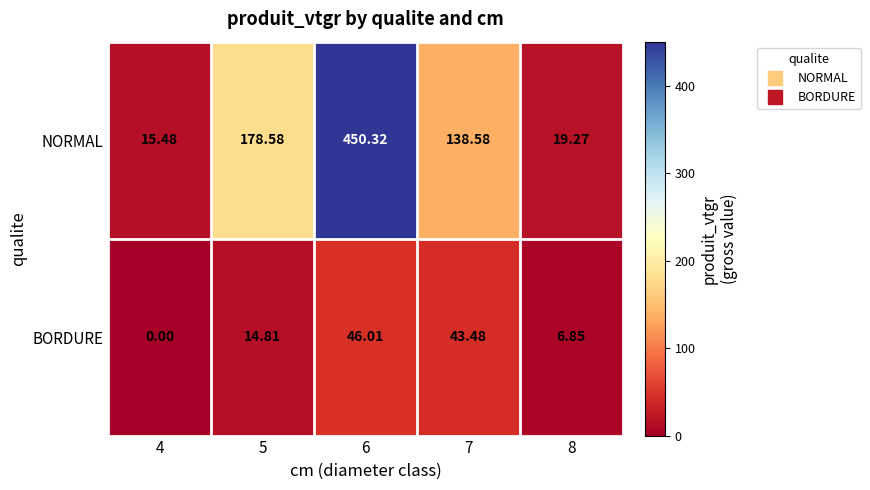

Which series has the largest total across all categories?

NORMAL